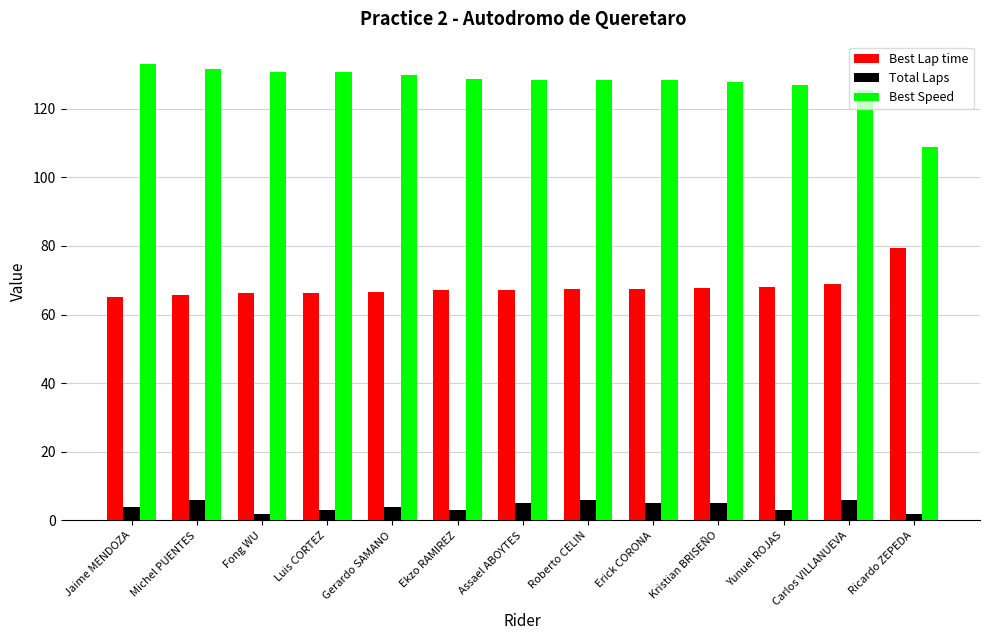

What value does the Best Lap time series have at Assael ABOYTES?

67.3